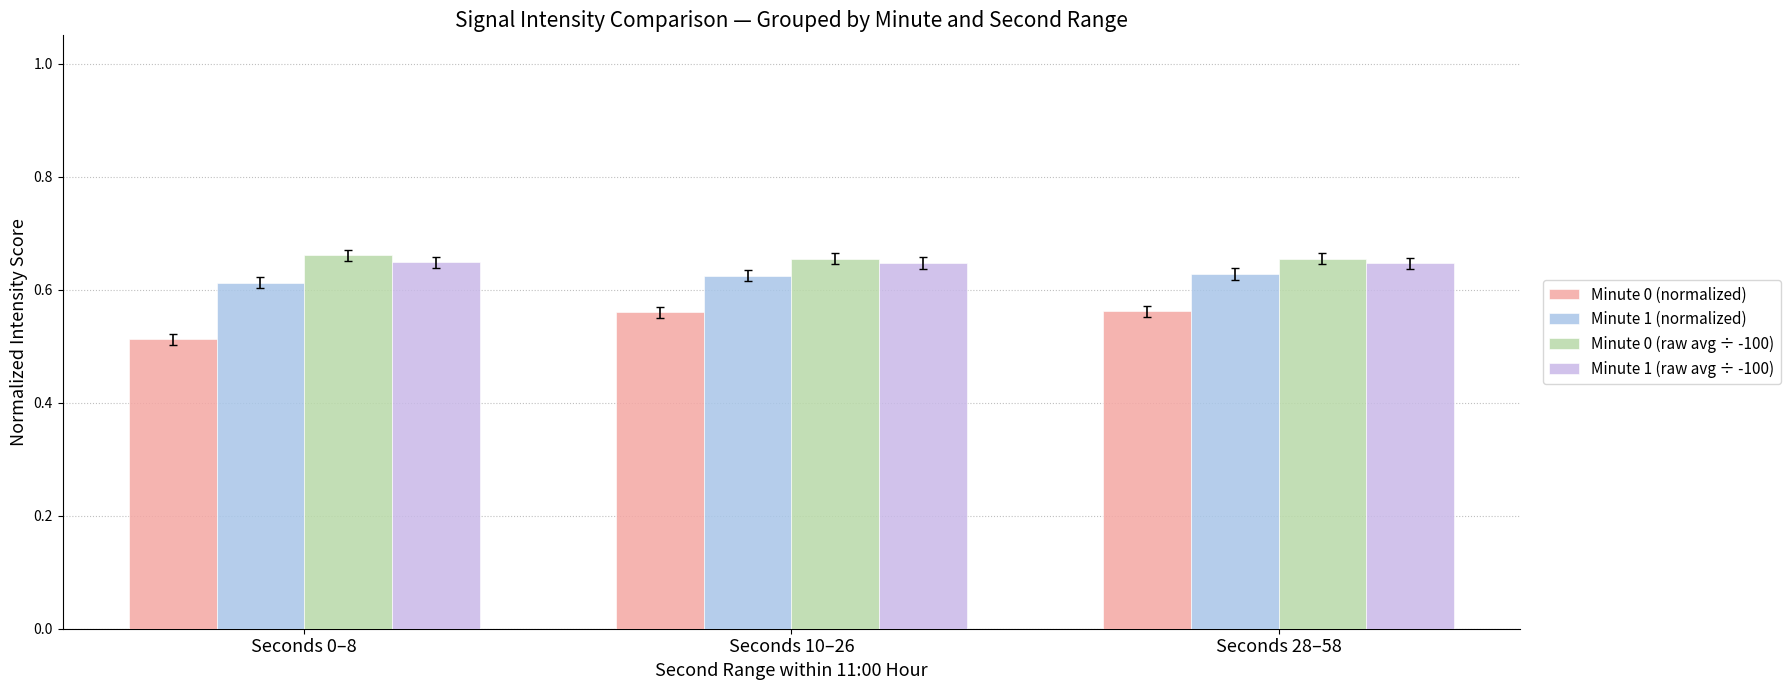

What are all the series names shown in the legend?

Minute 0 (normalized), Minute 1 (normalized), Minute 0 (raw avg ÷ -100), Minute 1 (raw avg ÷ -100)